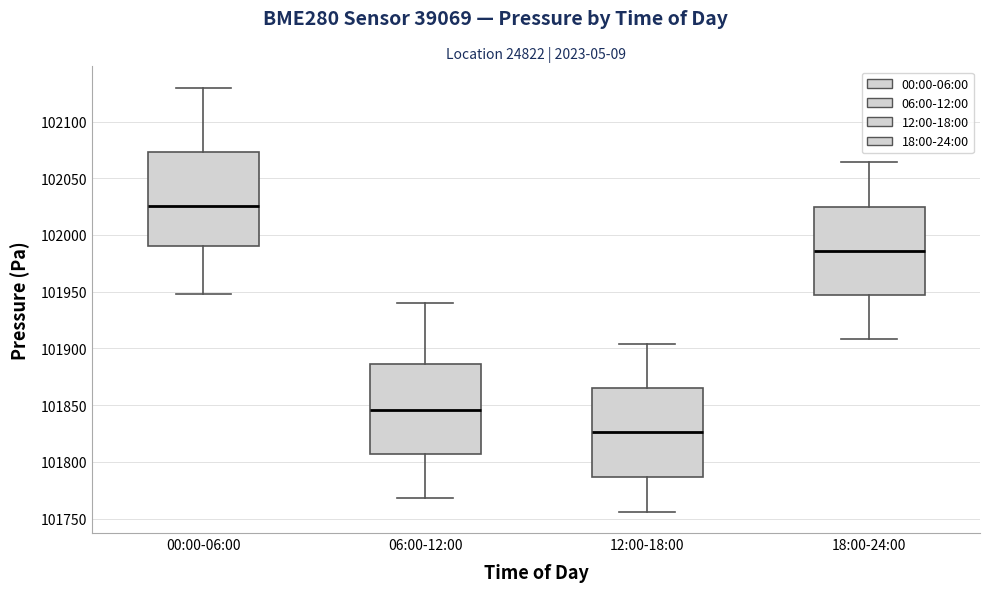

Reading left to right, transcribe this box plot: for each box, give where its median line is, the range the box spans, and where its two whiskers end, as read against the y-axis. The values are not printed on the chart, so give them approximately, as read against the axis.

00:00-06:00: median 102025, box 101990 to 102075, whiskers 101950 to 102130
06:00-12:00: median 101845, box 101805 to 101885, whiskers 101770 to 101940
12:00-18:00: median 101825, box 101785 to 101865, whiskers 101755 to 101905
18:00-24:00: median 101985, box 101945 to 102025, whiskers 101910 to 102065